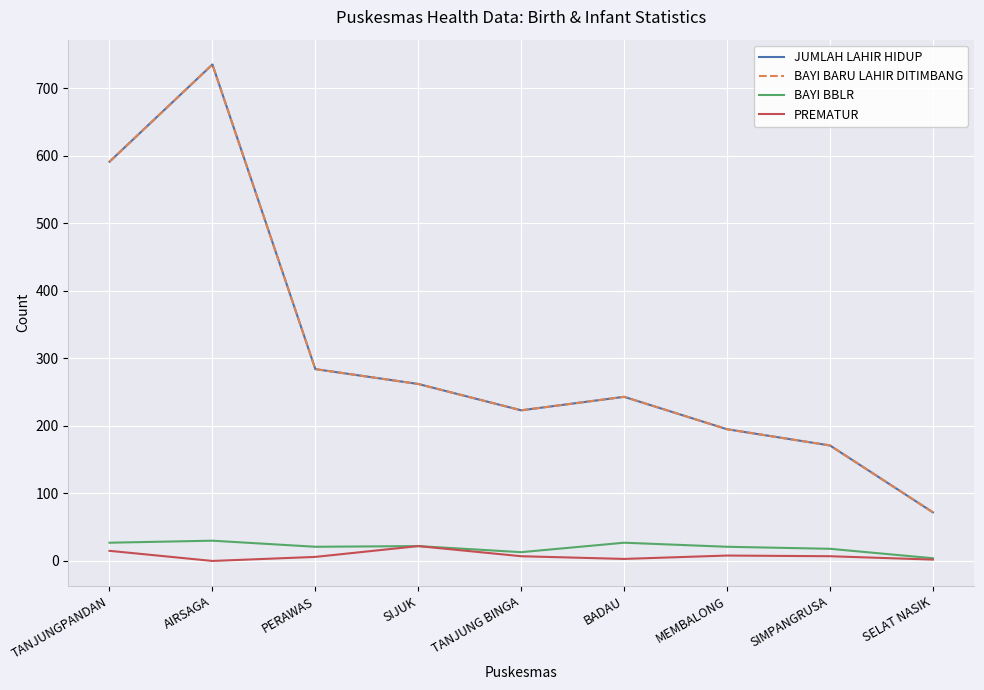

Reading left to right, transcribe all the data shown in this chart.

JUMLAH LAHIR HIDUP: 591	735	284	262	223	243	195	171	72
BAYI BARU LAHIR DITIMBANG: 591	735	284	262	223	243	195	171	72
BAYI BBLR: 27	30	21	22	13	27	21	18	4
PREMATUR: 15	0	6	22	7	3	8	7	2